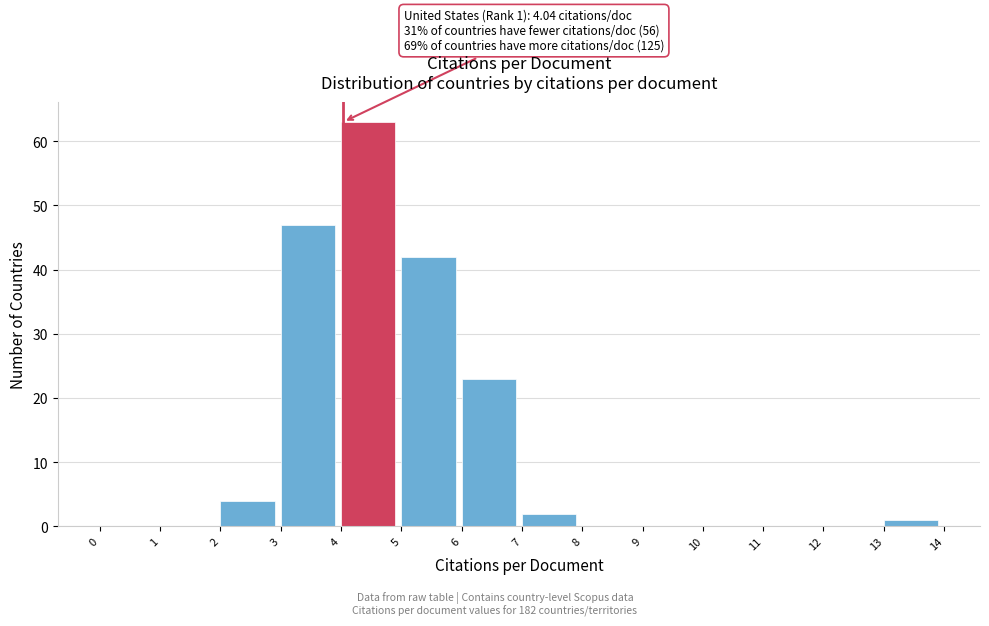

Which range on the x-axis has the tallest bar?

4 to 5